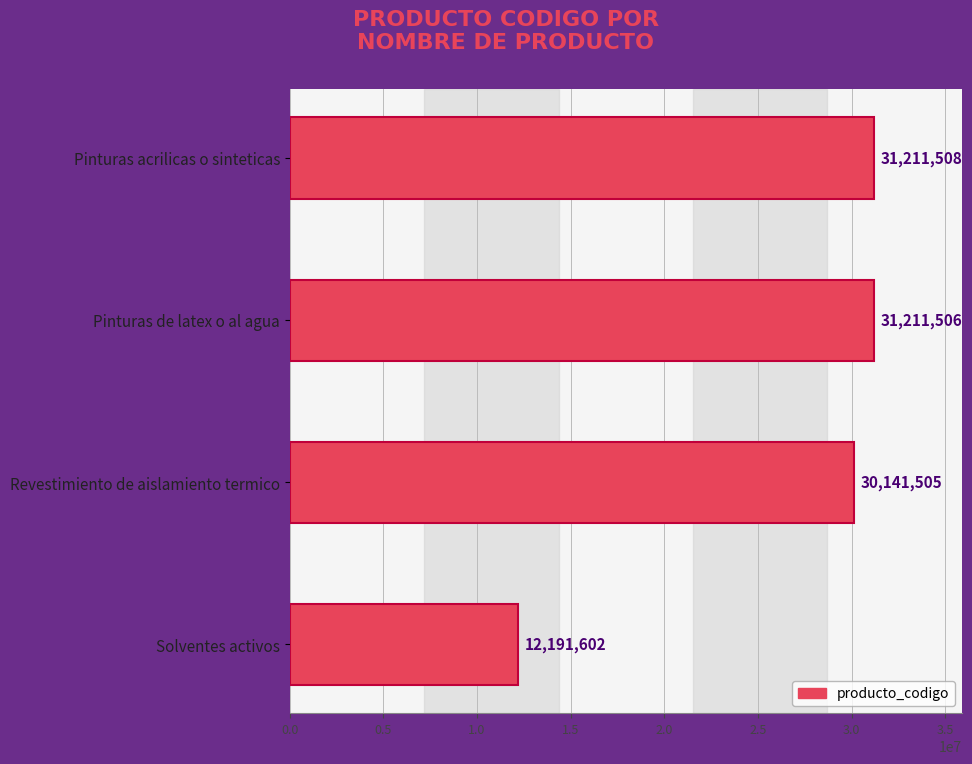

The chart shows a value of 31211508 at Pinturas acrilicas o sinteticas. True or false?

True